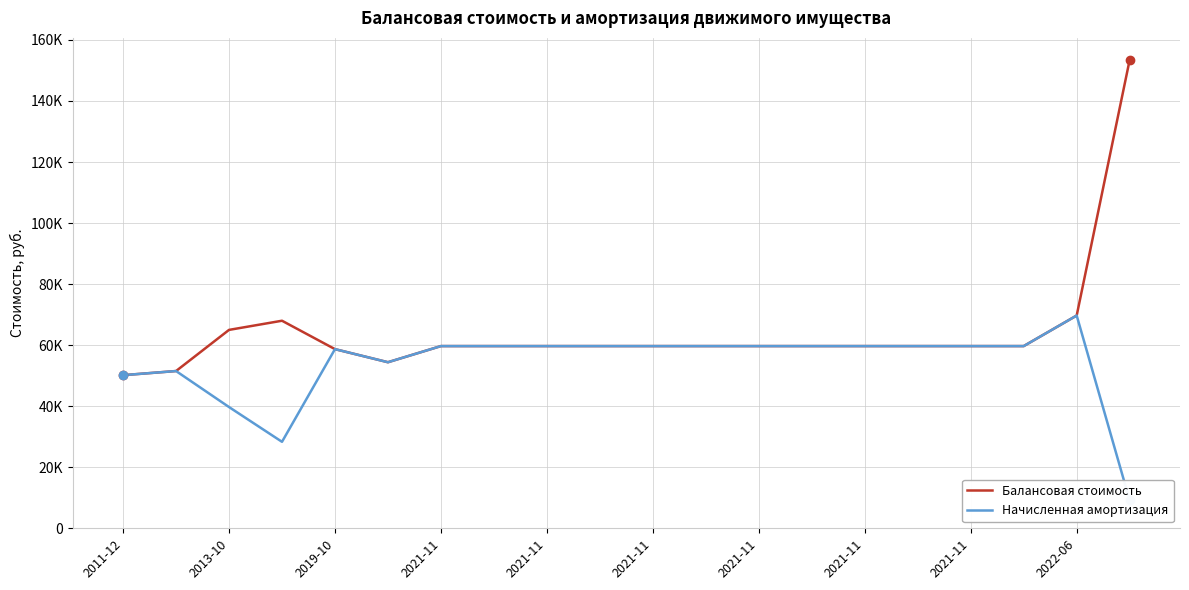

How many data points in Начисленная амортизация are above 59695?

1